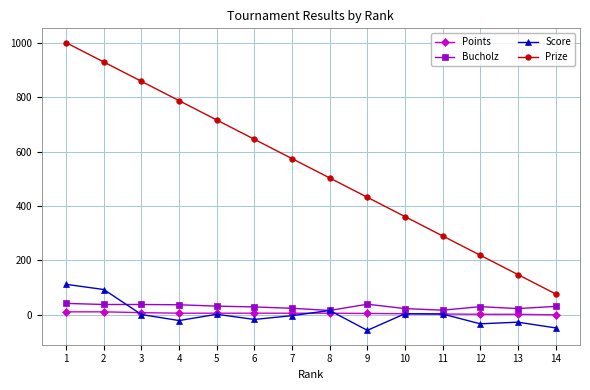

What is the total value across all series at 7?

601